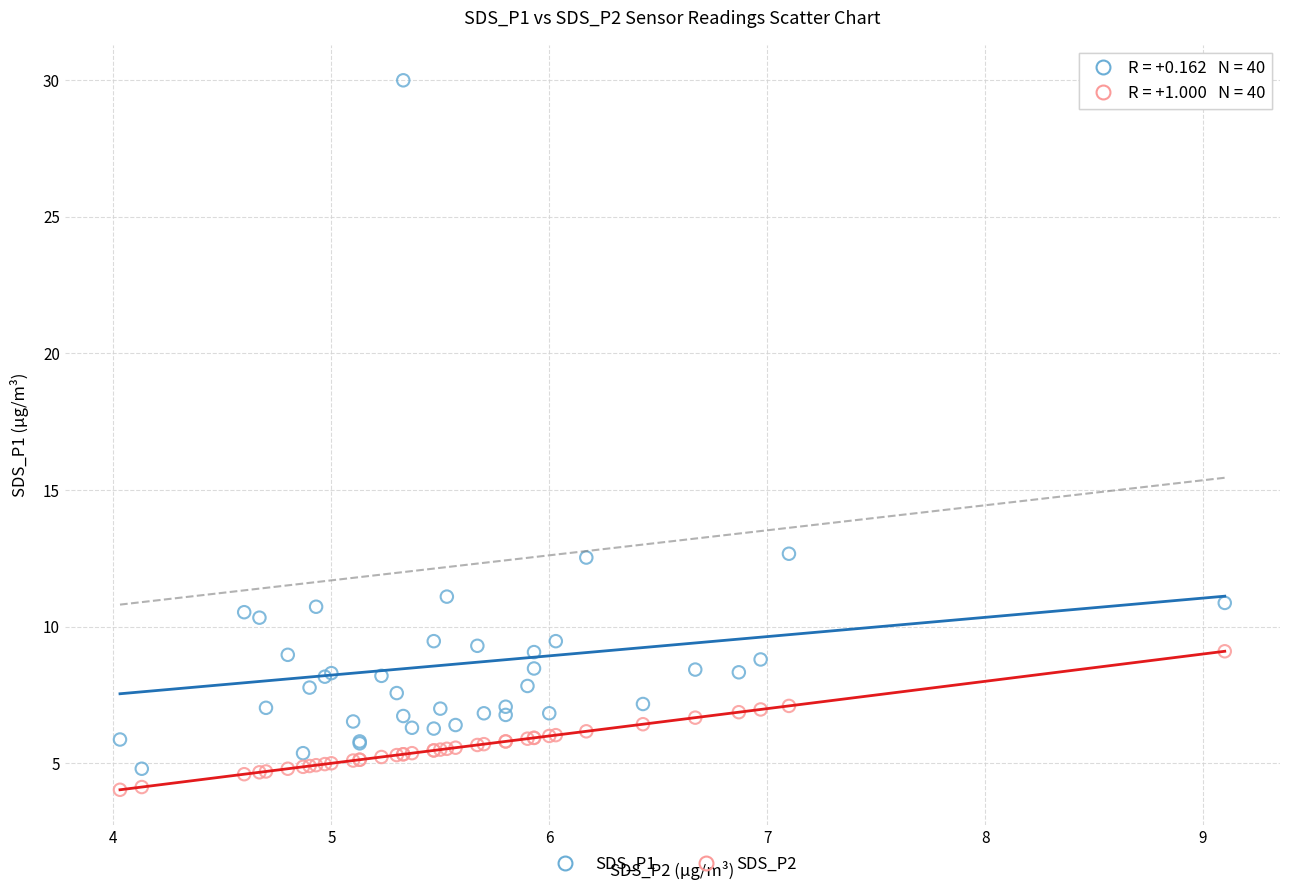

Which series reaches the maximum Y coordinate?

SDS_P1